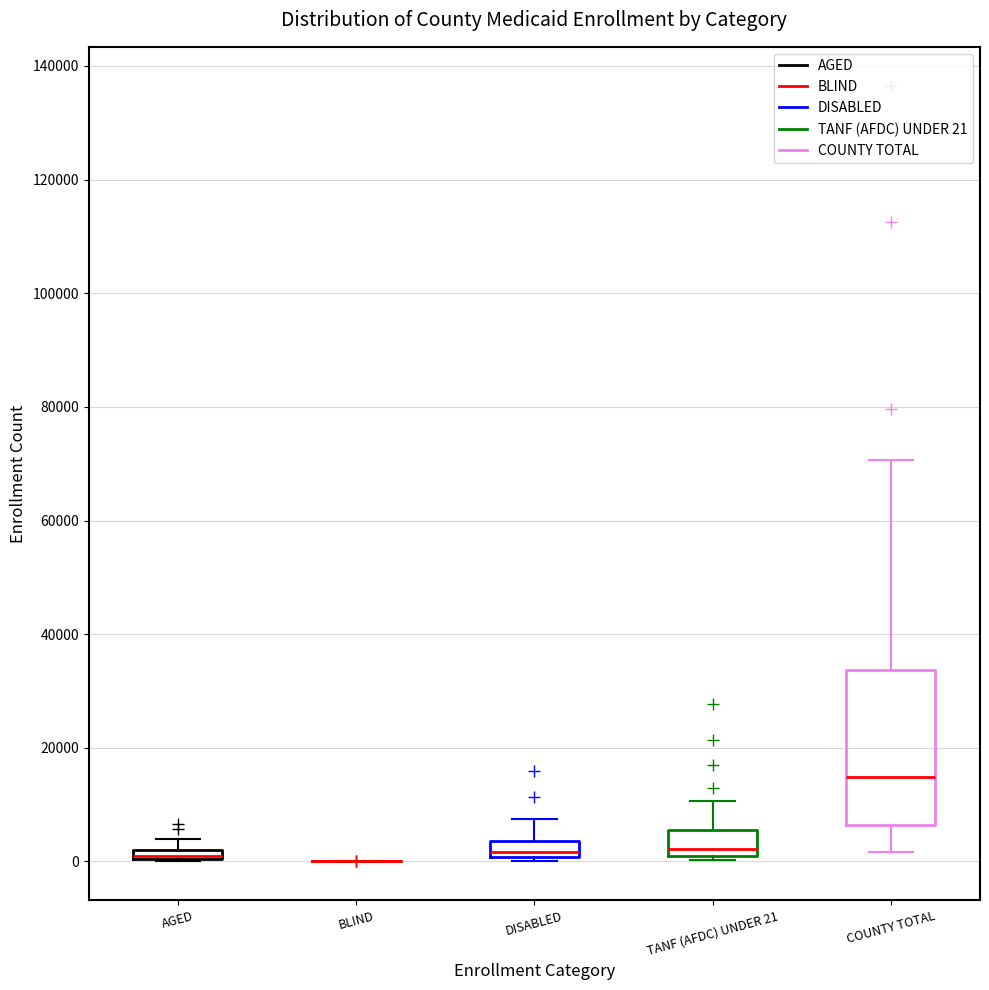

Which box is the tallest, from its lower edge to its upper edge?

COUNTY TOTAL